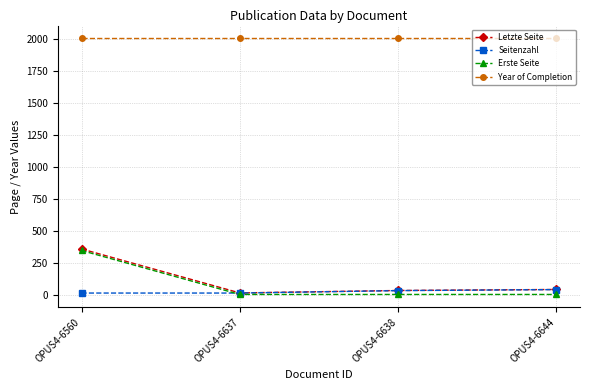

What is the maximum value for Letzte Seite?

357